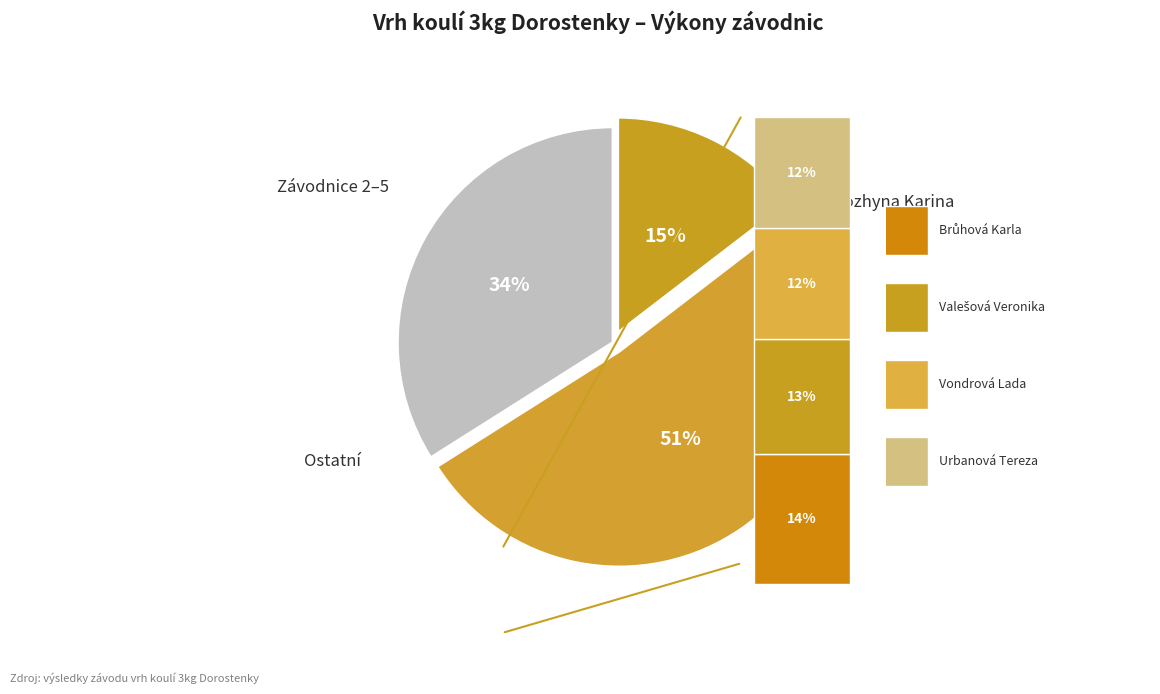

What percentage is NOT represented by Rozhyna Karina?

85.4%